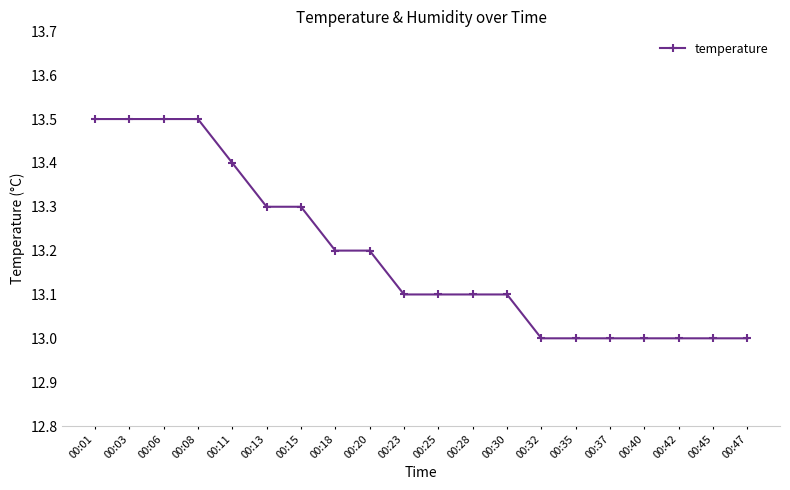

What is the sum of all values?

263.8